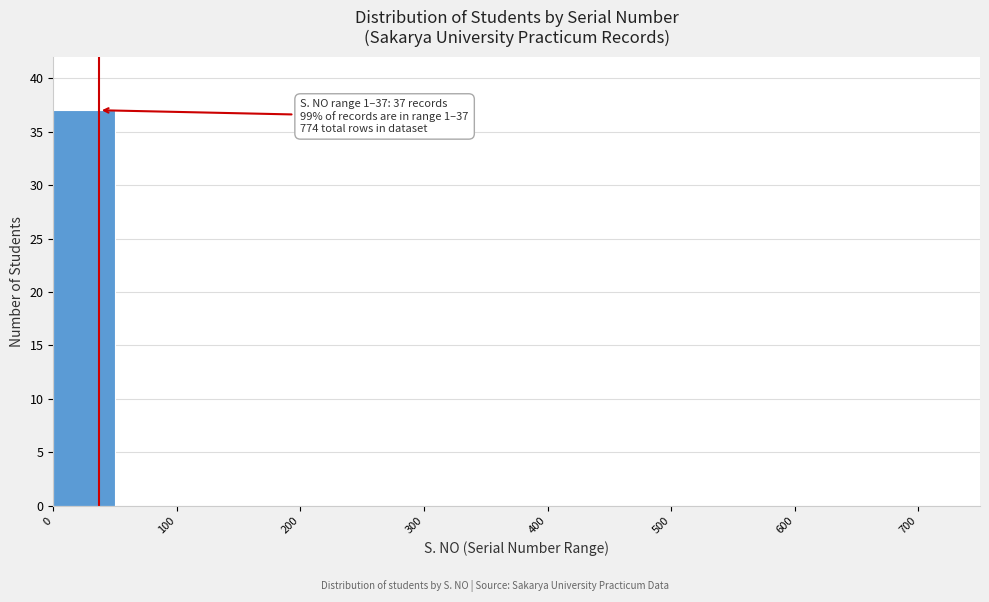

Which range on the x-axis has the tallest bar?

0 to 50